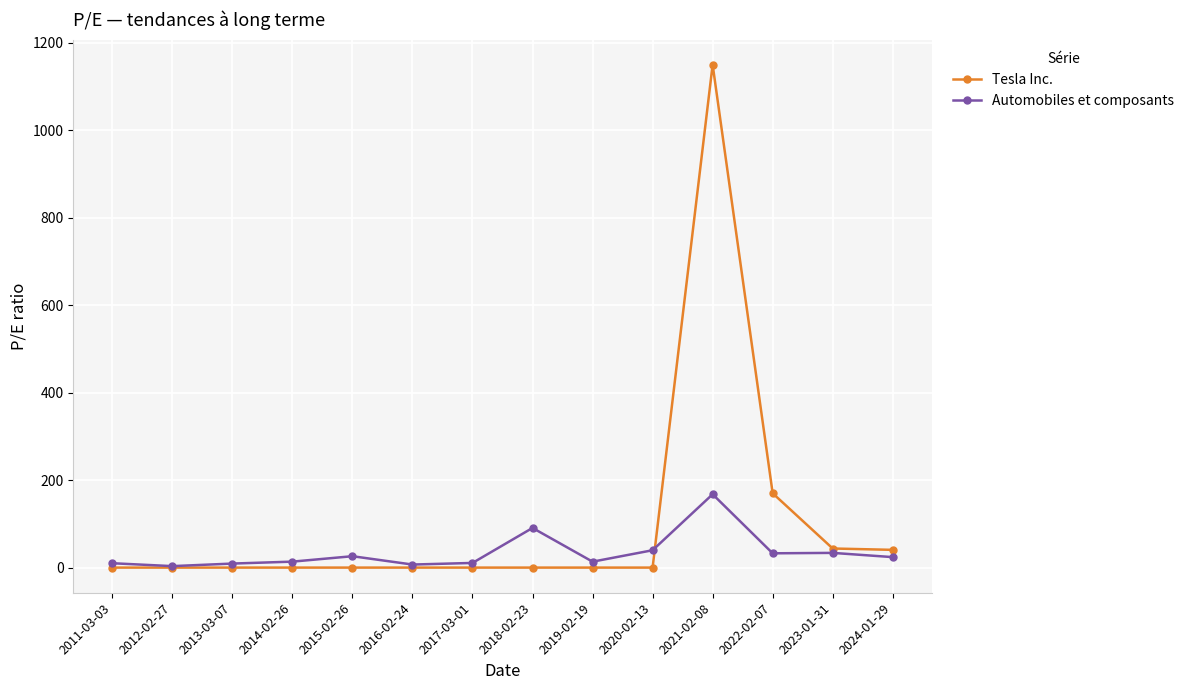

True or false: Tesla Inc. has more than 0 interior local peaks.

True